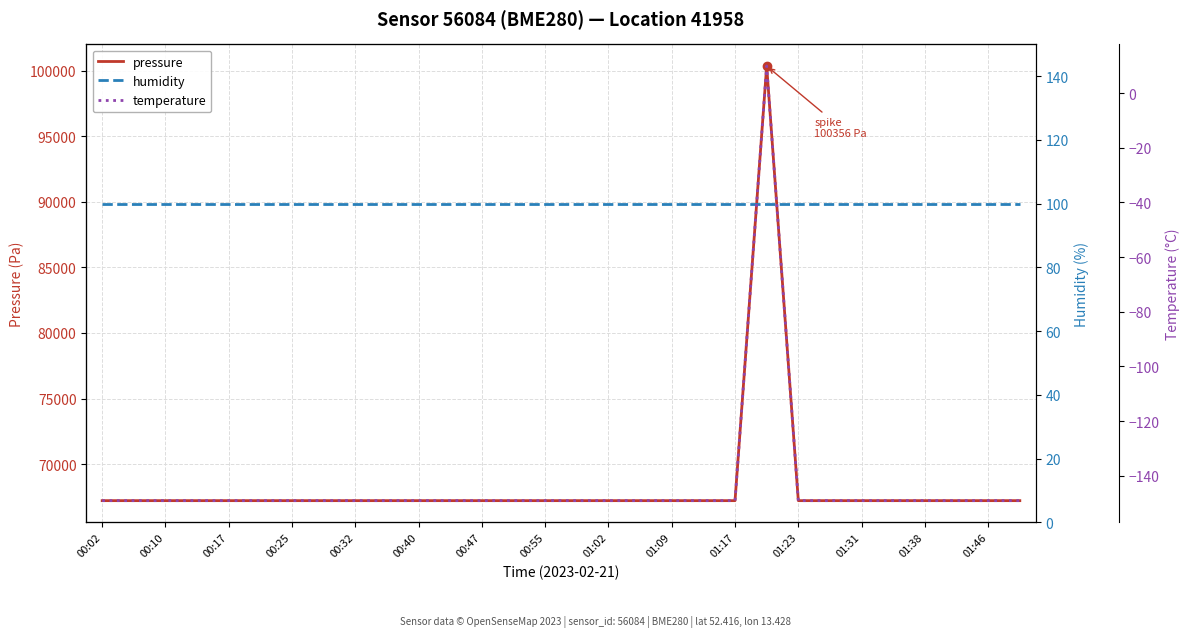

What is the value of the pressure point at the 27th from the left?

67213.9